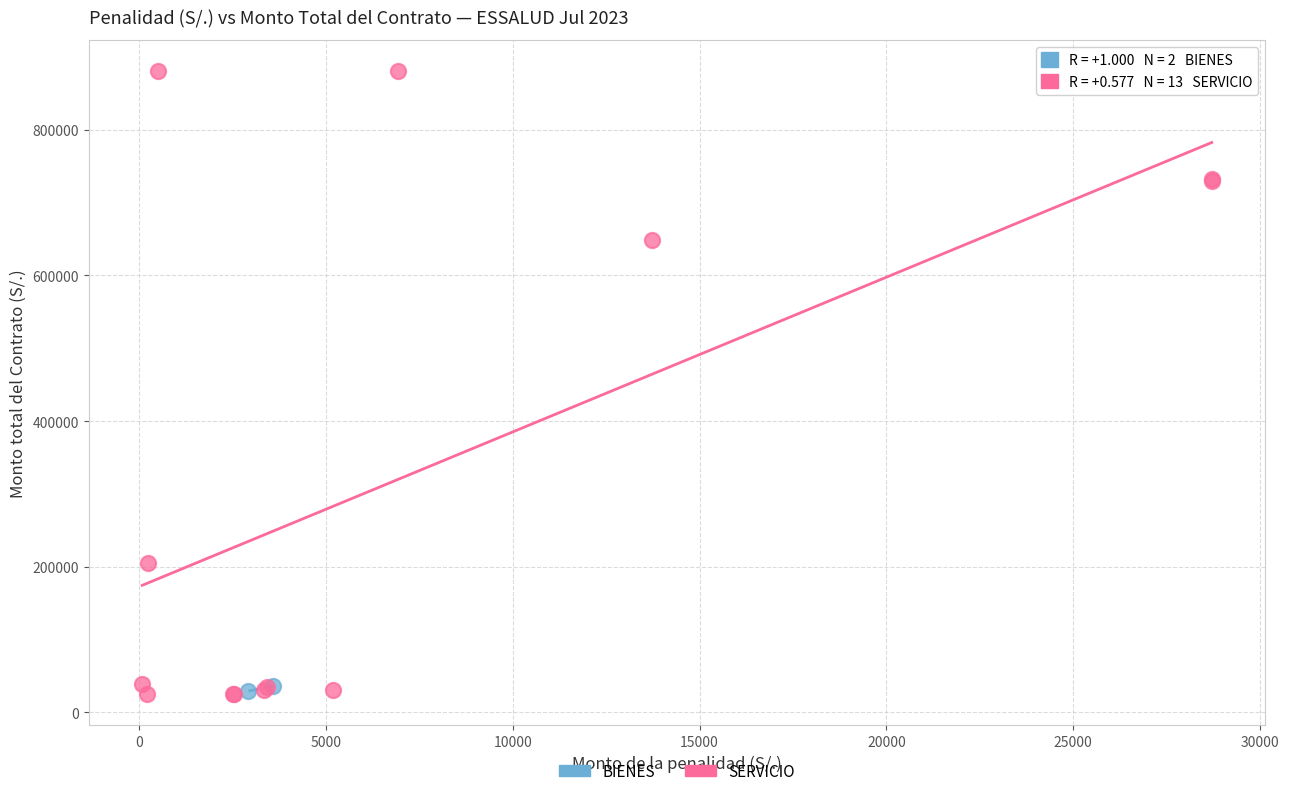

What are all the series names shown in the legend?

BIENES, SERVICIO